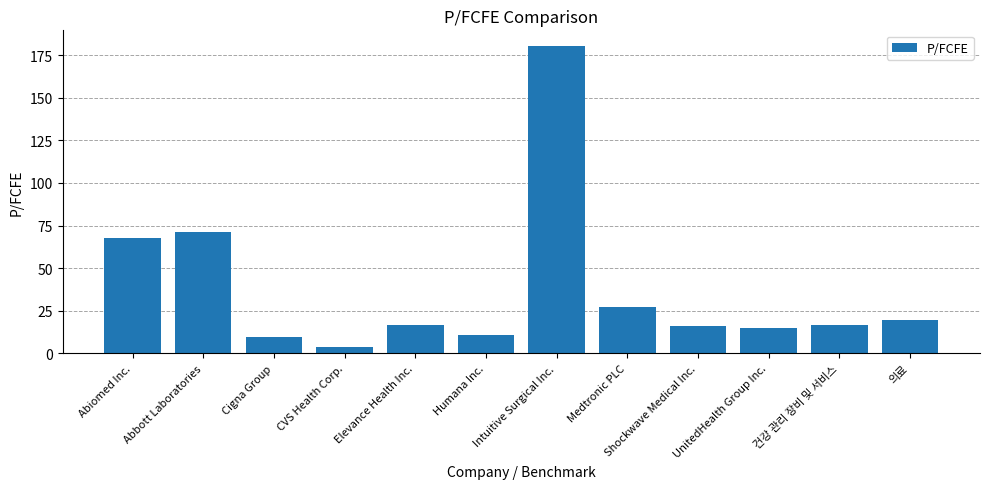

What position from the right is UnitedHealth Group Inc.?

3